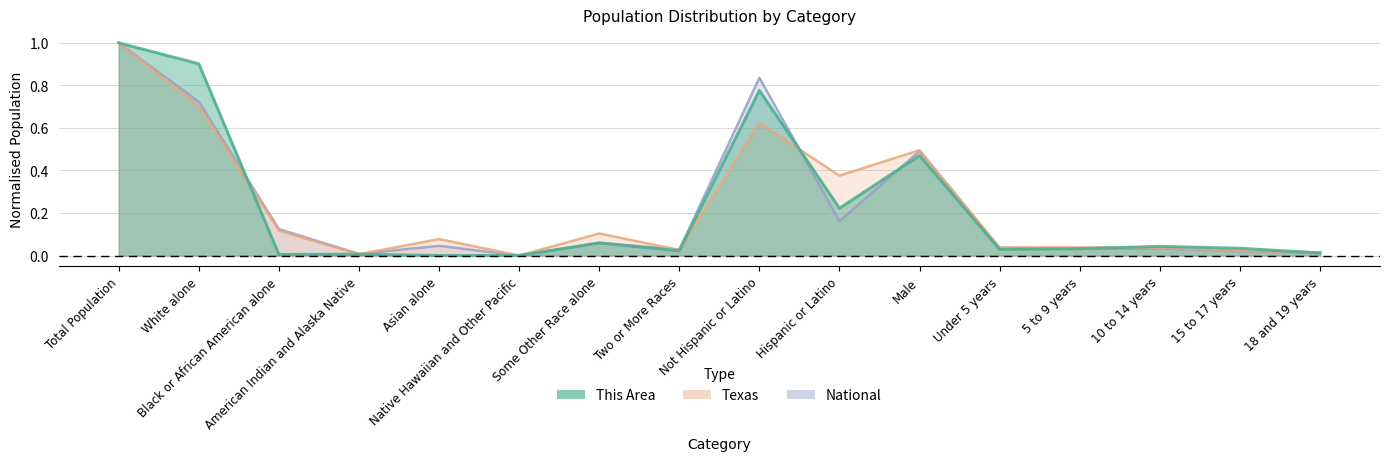

Between Male and 18 and 19 years, which series saw the biggest shift?

Texas